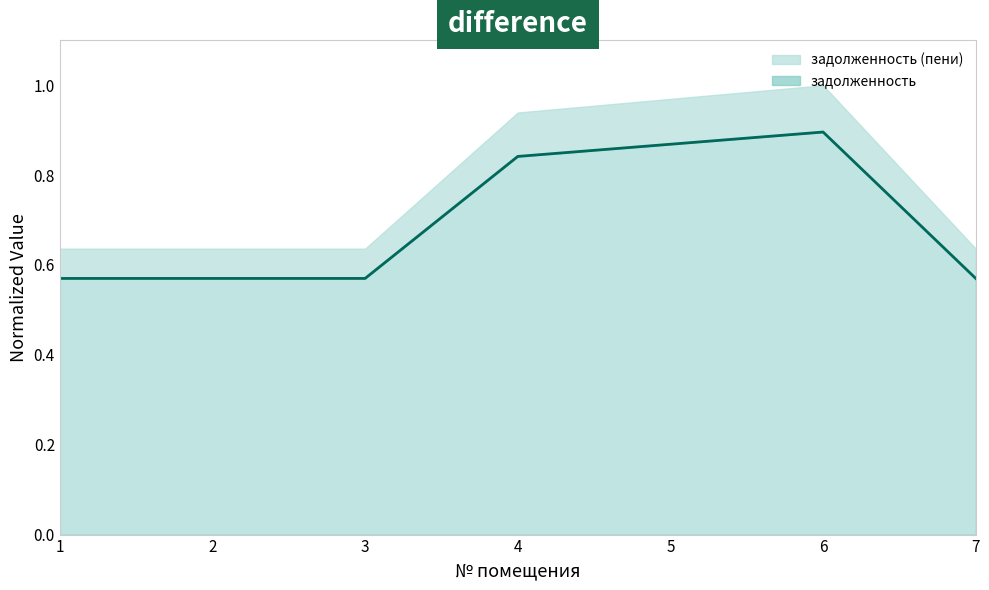

Count the values in the range 0 to 1.

7